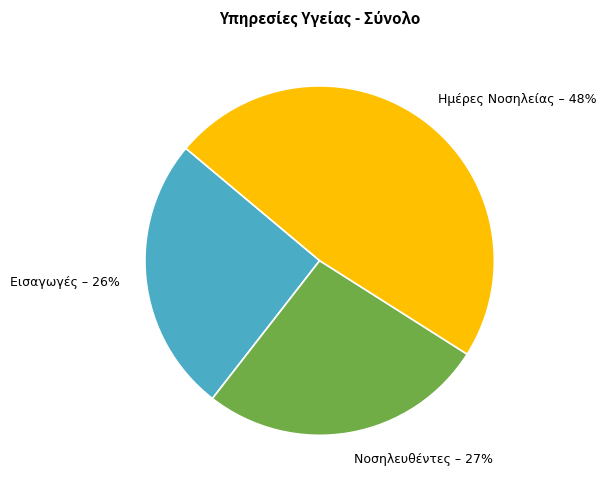

Count the number of slices in the pie.

3